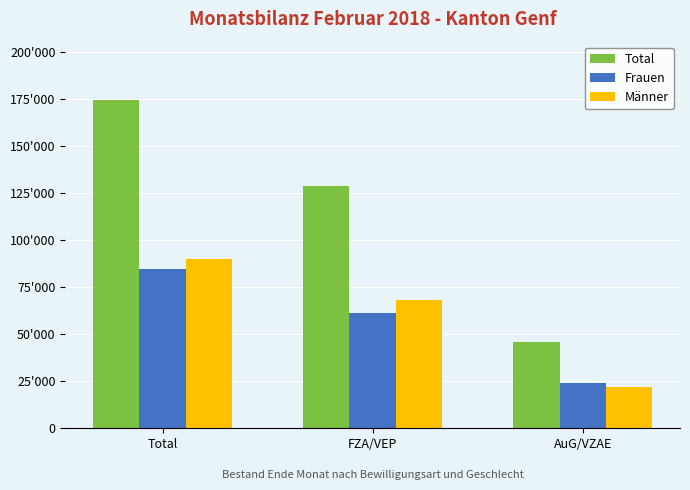

What are all the series names shown in the legend?

Total, Frauen, Männer